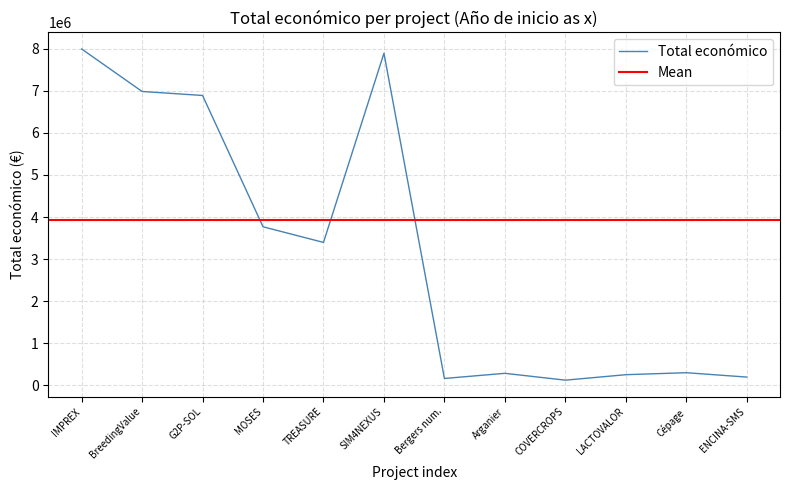

Where is Total económico nearest to the value 4058424?

MOSES